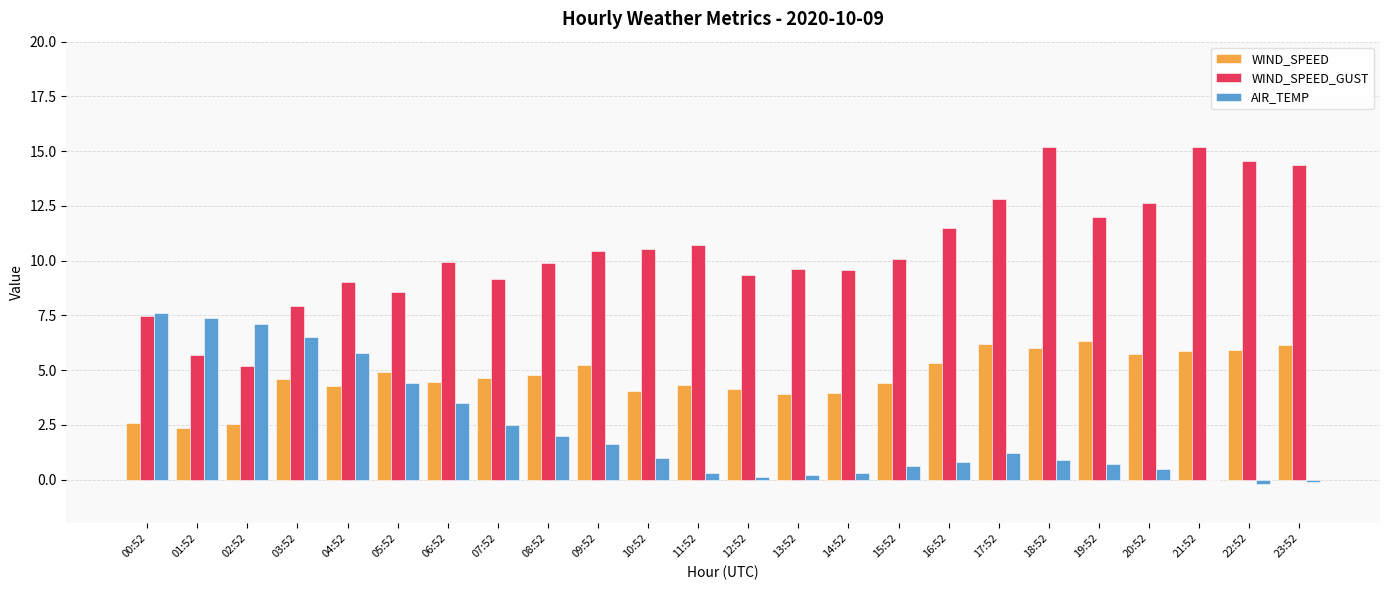

The WIND_SPEED_GUST series shows 10.4 at 09:52. True or false?

True